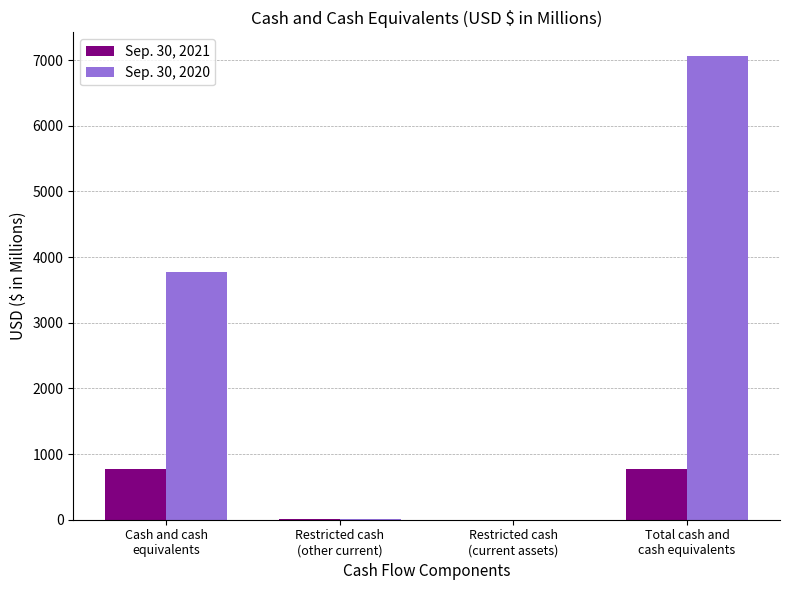

Does the chart contain stacked bars?

No